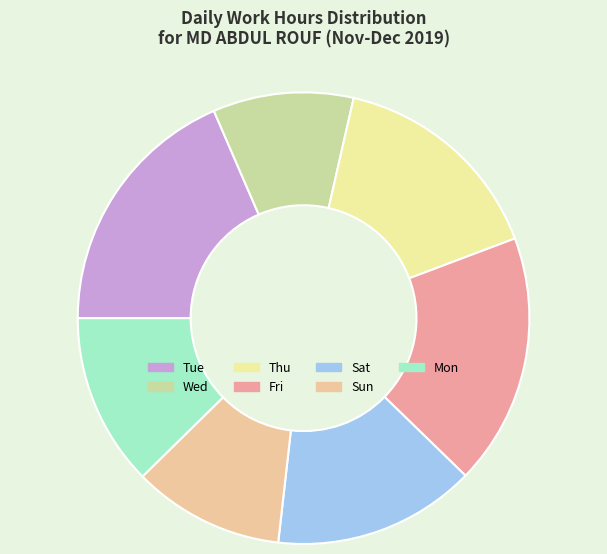

Which category has the smallest portion of the pie?

Wed